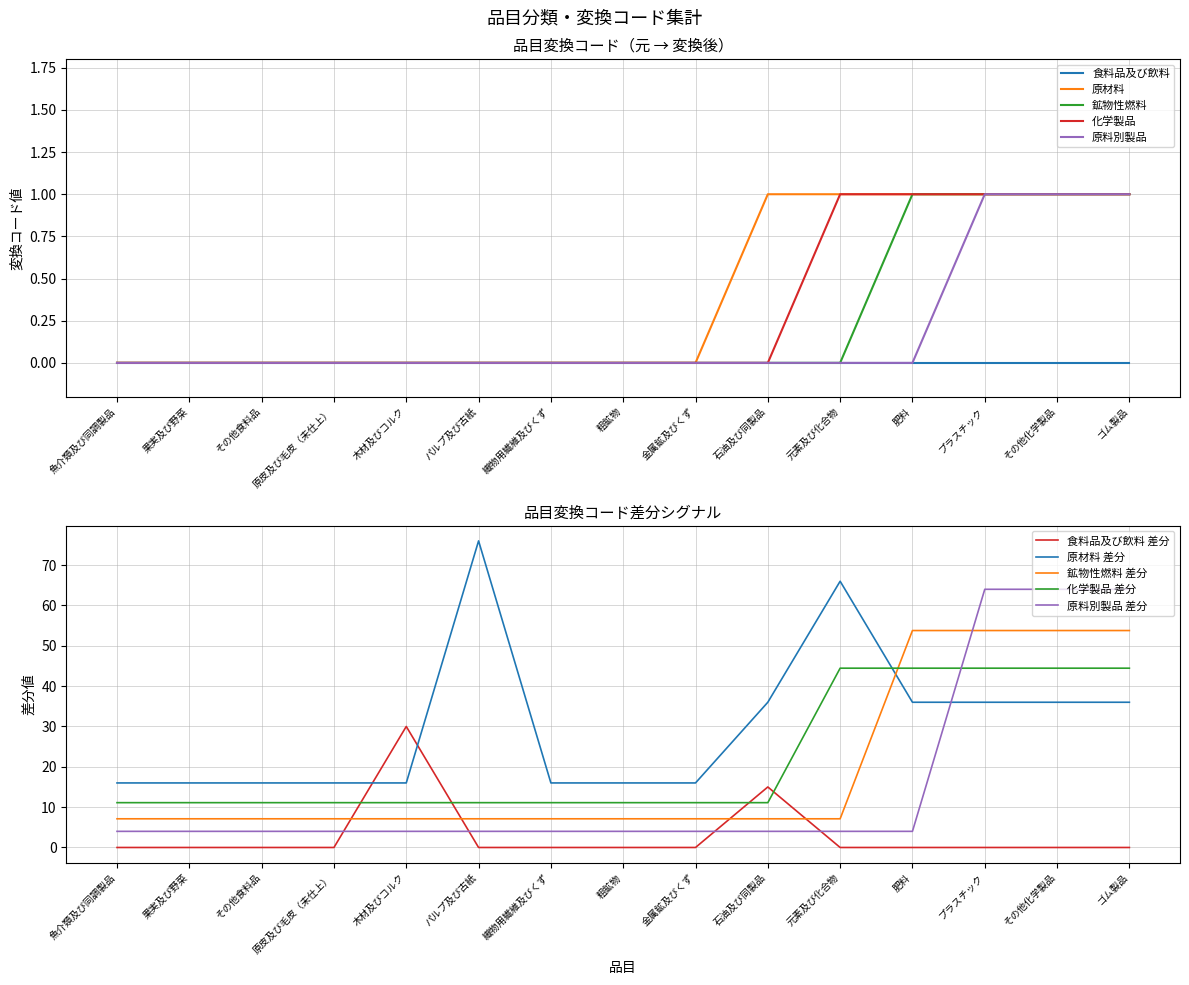

Is it true that 鉱物性燃料 equals 1 at 粗鉱物?

False